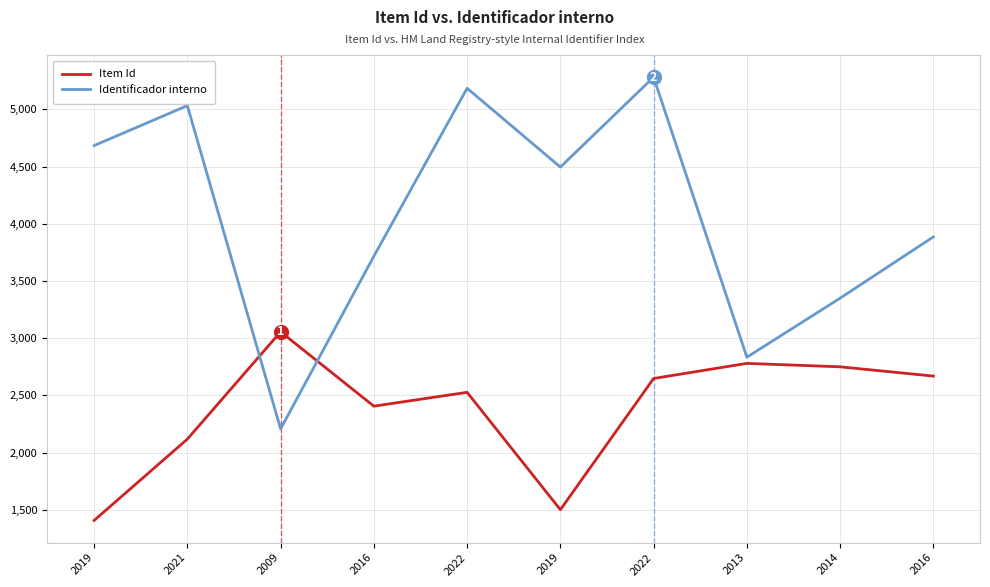

Which series changed the most between 2021 and 2019?

Item Id